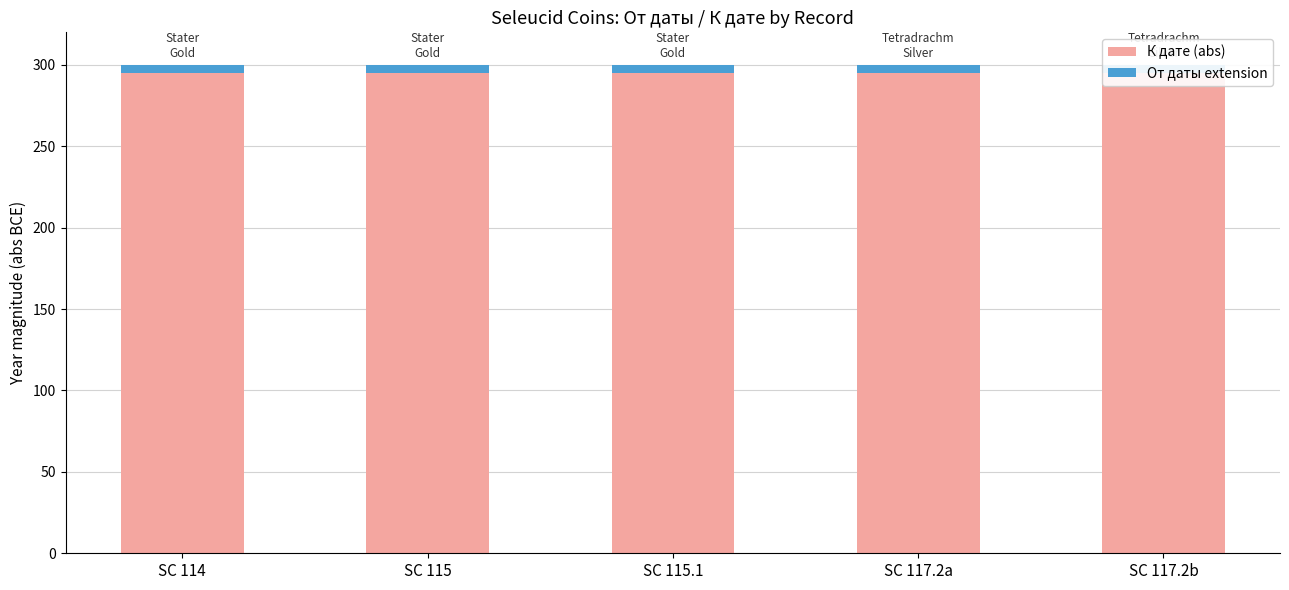

Reading right to left, list all the values displayed in this chart.

К дате (abs): SC 117.2b=295	SC 117.2a=295	SC 115.1=295	SC 115=295	SC 114=295
От даты extension: SC 117.2b=5	SC 117.2a=5	SC 115.1=5	SC 115=5	SC 114=5